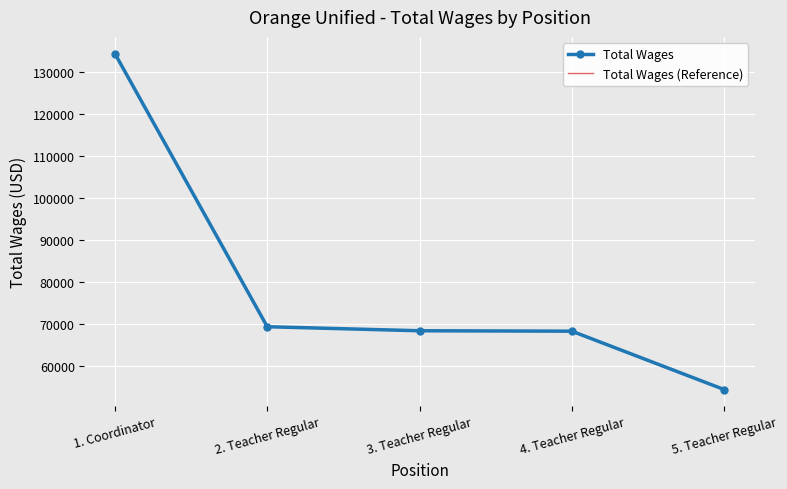

What is the approximate value of Total Wages at 3. Teacher Regular?

68377